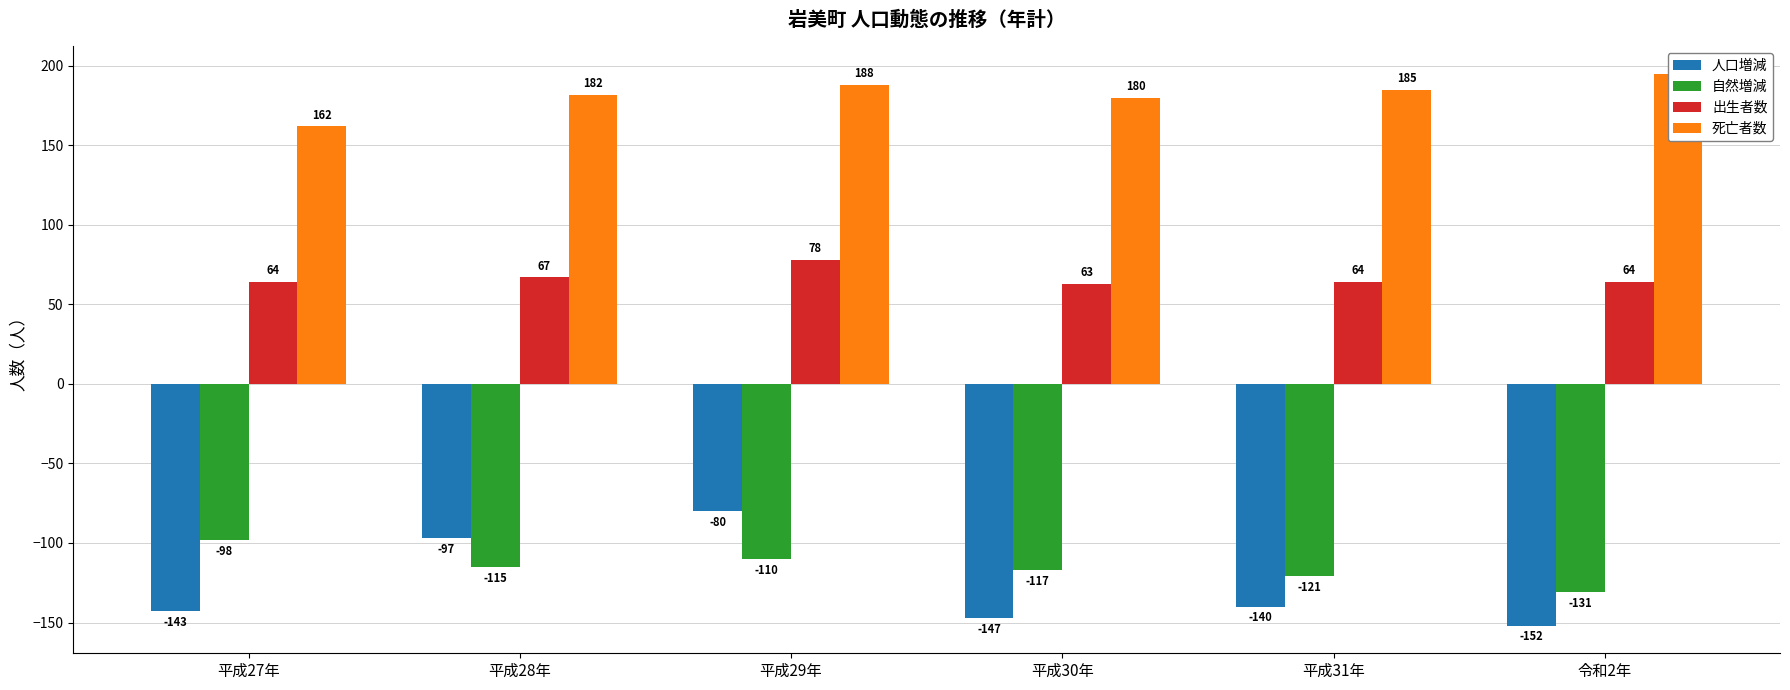

Reading left to right, list all the values displayed in this chart.

人口増減: 平成27年=-143	平成28年=-97	平成29年=-80	平成30年=-147	平成31年=-140	令和2年=-152
自然増減: 平成27年=-98	平成28年=-115	平成29年=-110	平成30年=-117	平成31年=-121	令和2年=-131
出生者数: 平成27年=64	平成28年=67	平成29年=78	平成30年=63	平成31年=64	令和2年=64
死亡者数: 平成27年=162	平成28年=182	平成29年=188	平成30年=180	平成31年=185	令和2年=195